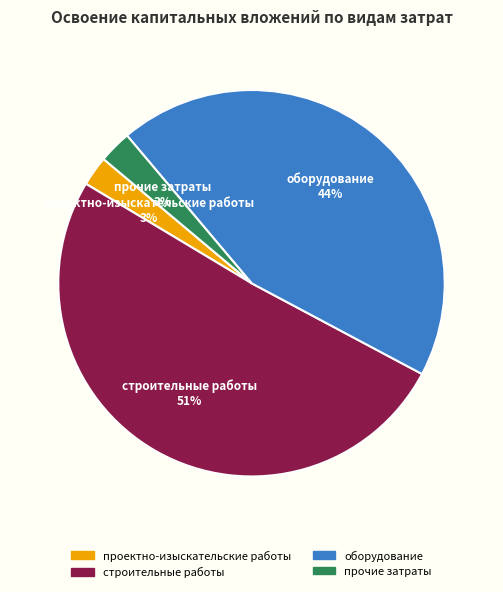

What is the largest slice in the pie chart?

строительные работы